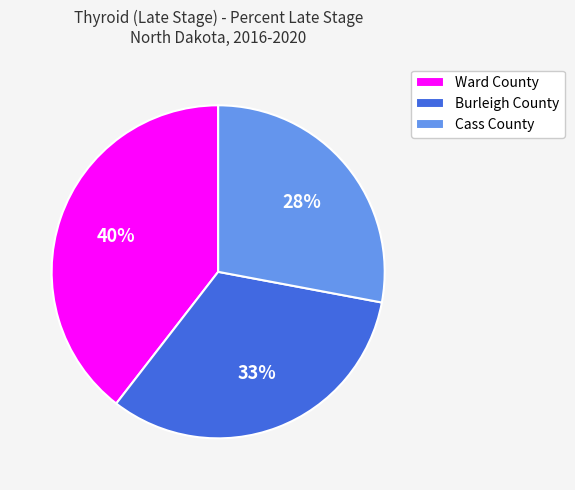

Is it true that Ward County is 40% of the pie?

True